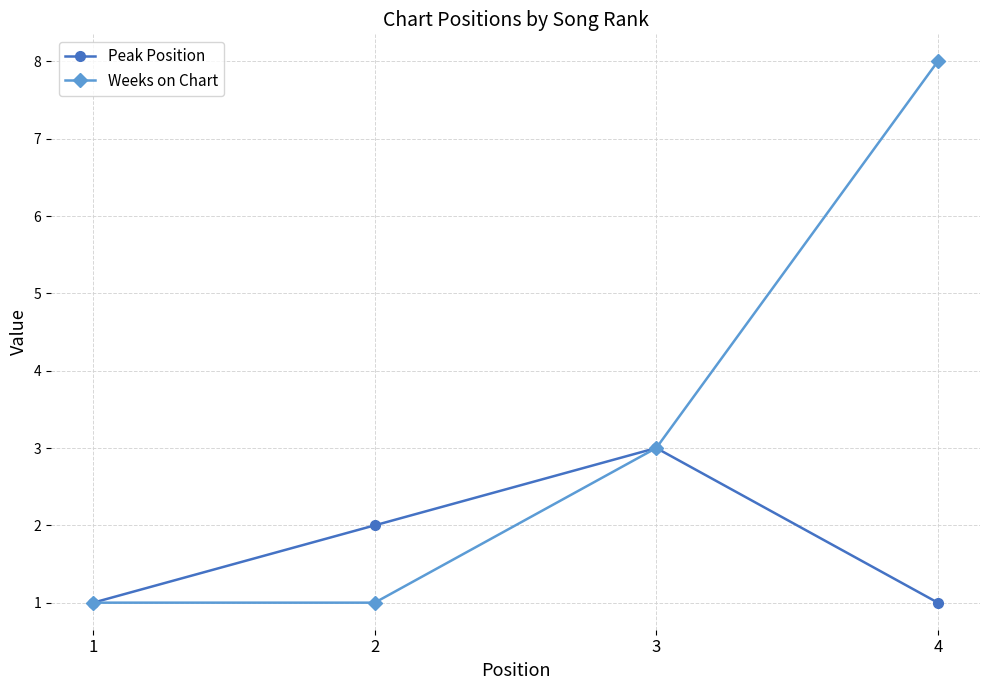

How many values in the Peak Position series are below 2?

2